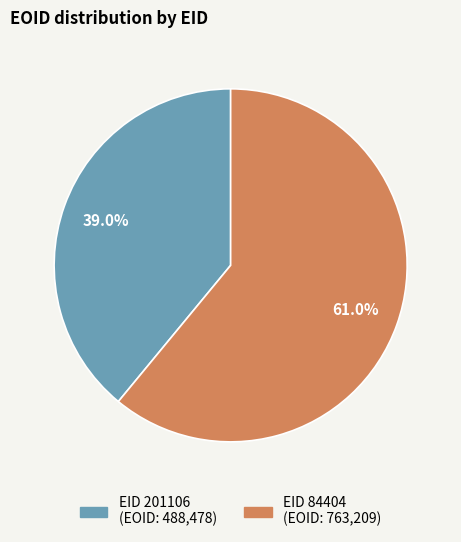

Is there any slice that represents more than half of the pie?

Yes